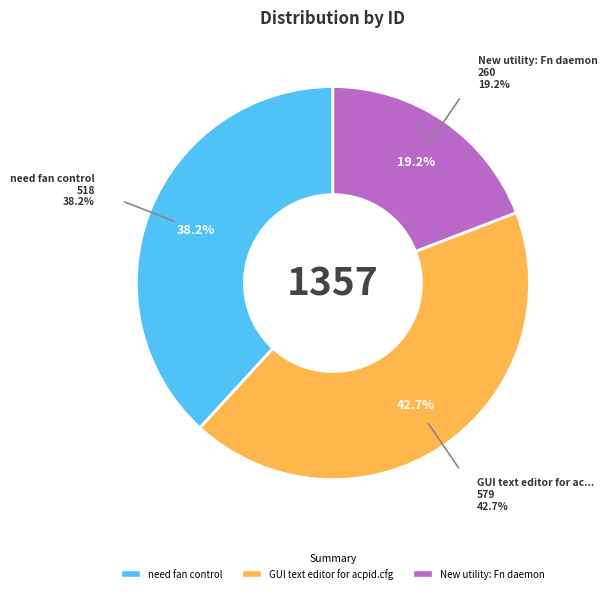

Which has a higher value, need fan control or GUI text editor for acpid.cfg?

GUI text editor for acpid.cfg